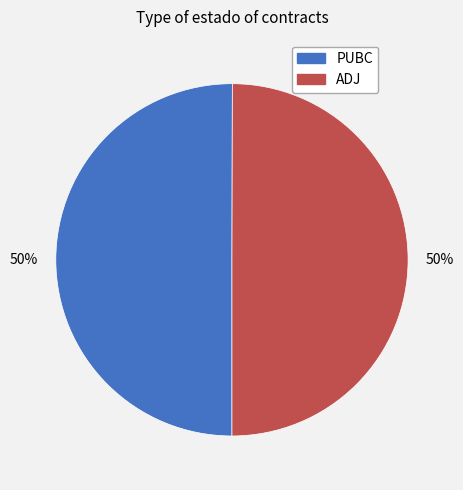

Is the sum of ADJ and PUBC greater than half?

Yes